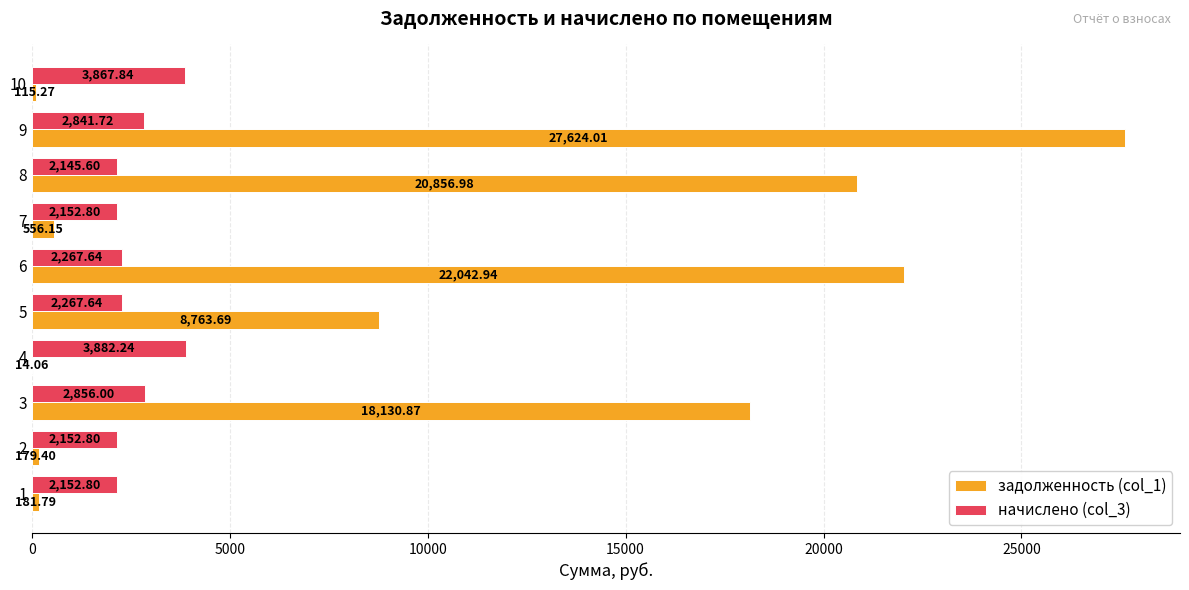

What is the sum of all начислено (col_3) values?

26587.1